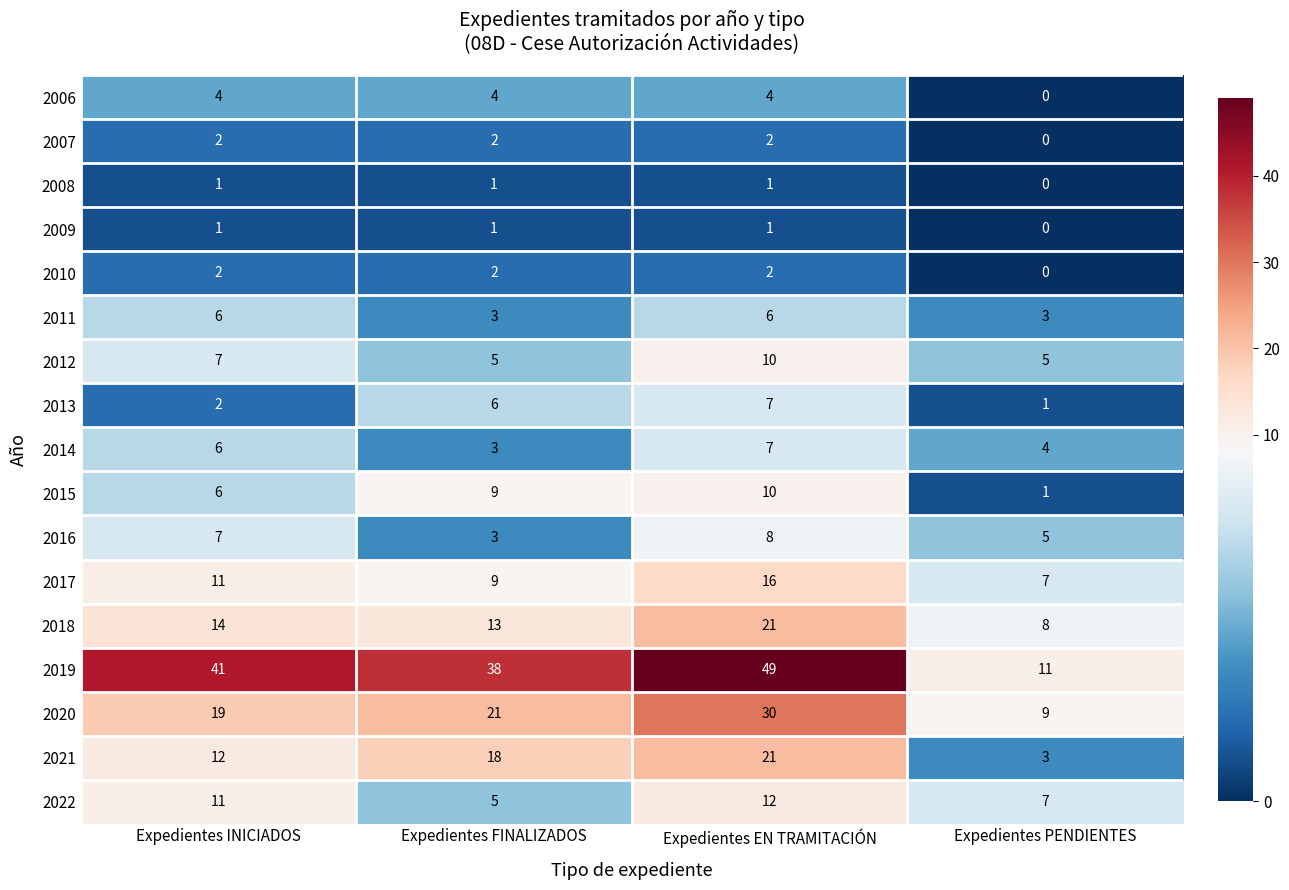

Which series has the largest total across all categories?

2019